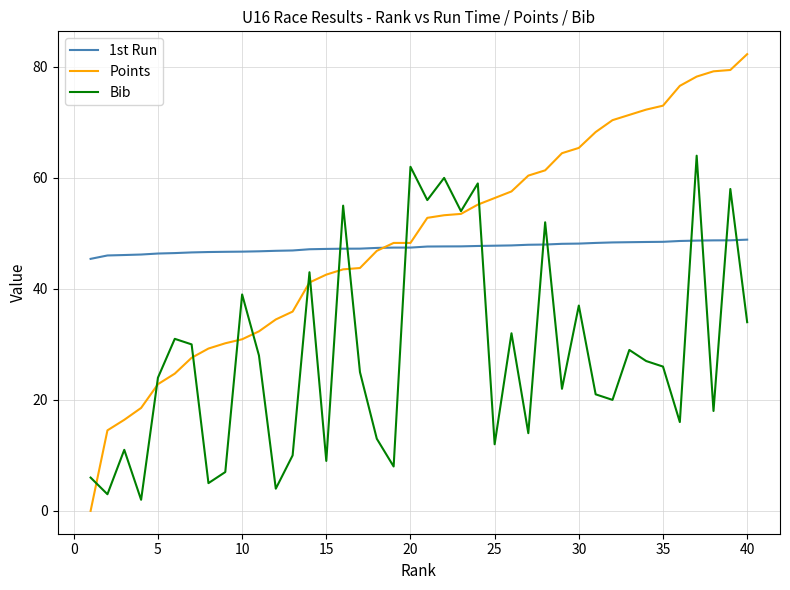

What is the greatest value displayed?

82.3